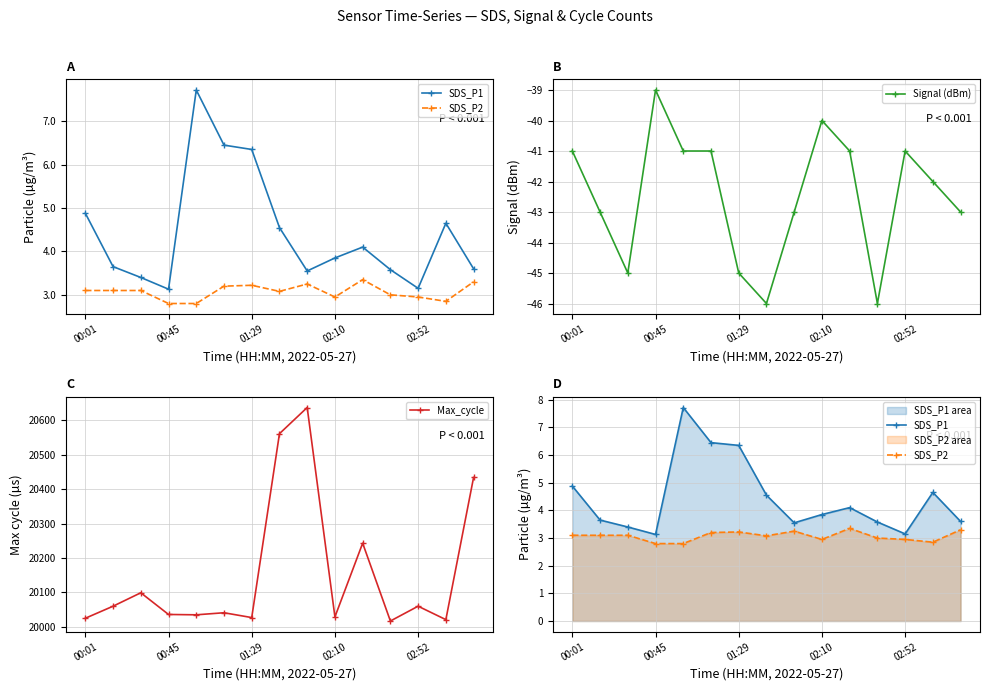

How many interior local valleys does the Max_cycle series have?

5